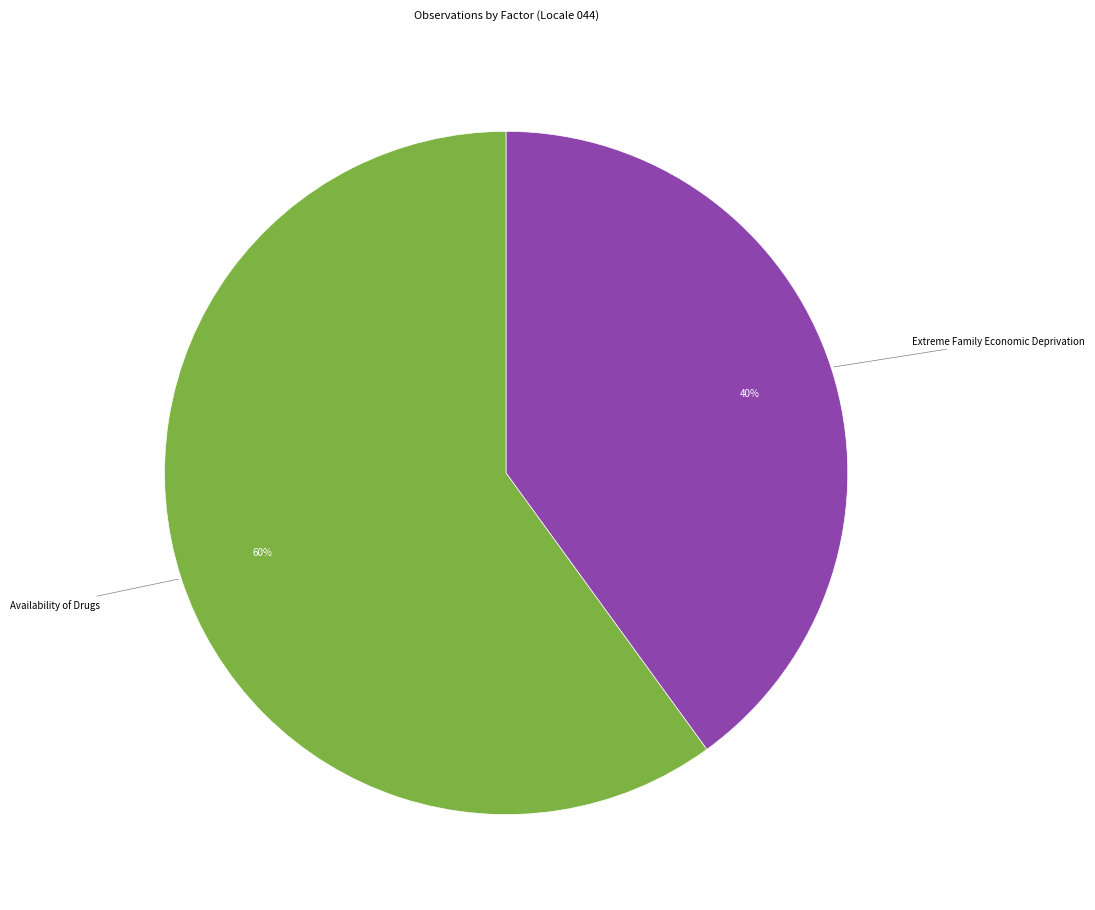

To the nearest percent, what is the average slice percentage?

50%